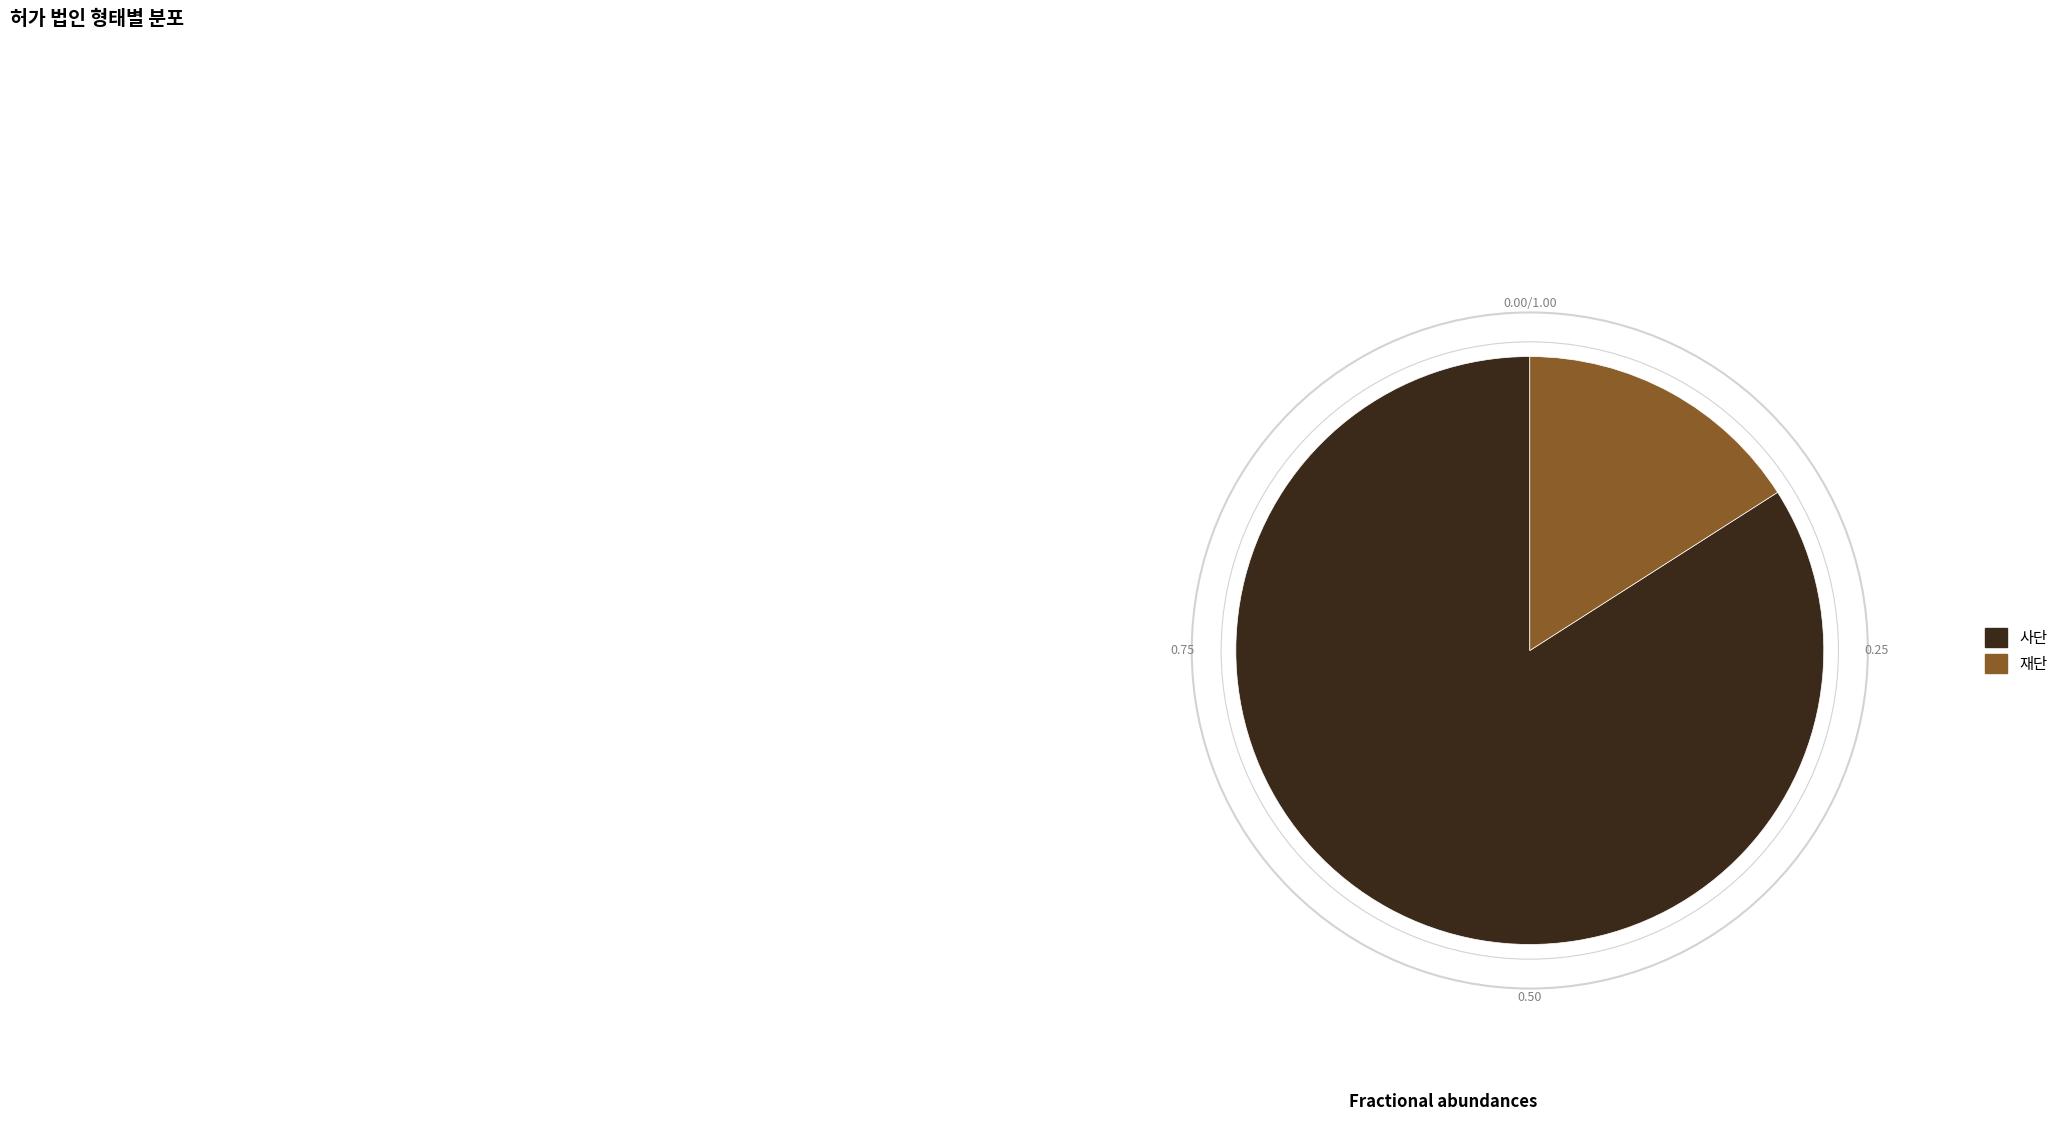

Do 사단 and 재단 together represent more than half of the pie?

Yes